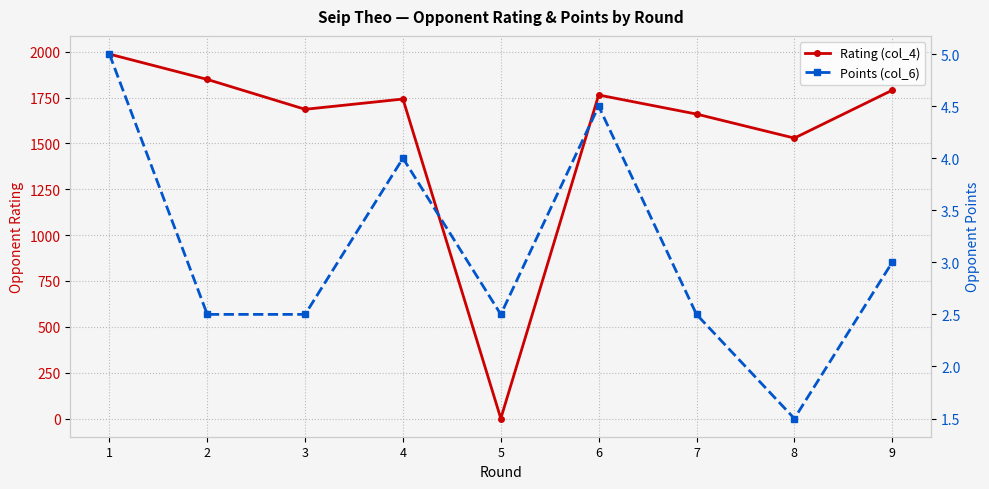

Where is the first local minimum for Rating (col_4)?

3